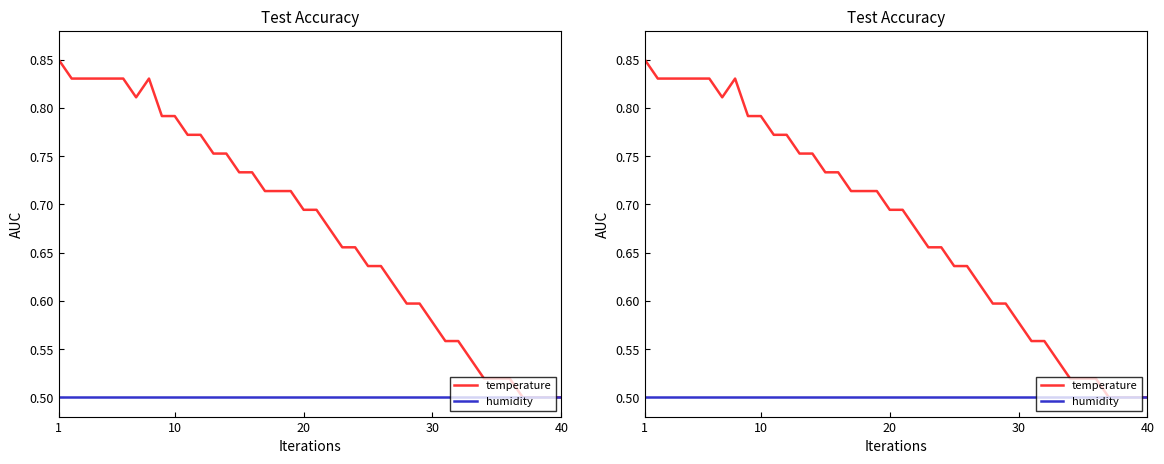

What is the value of the humidity point at the 14th from the left?

0.5